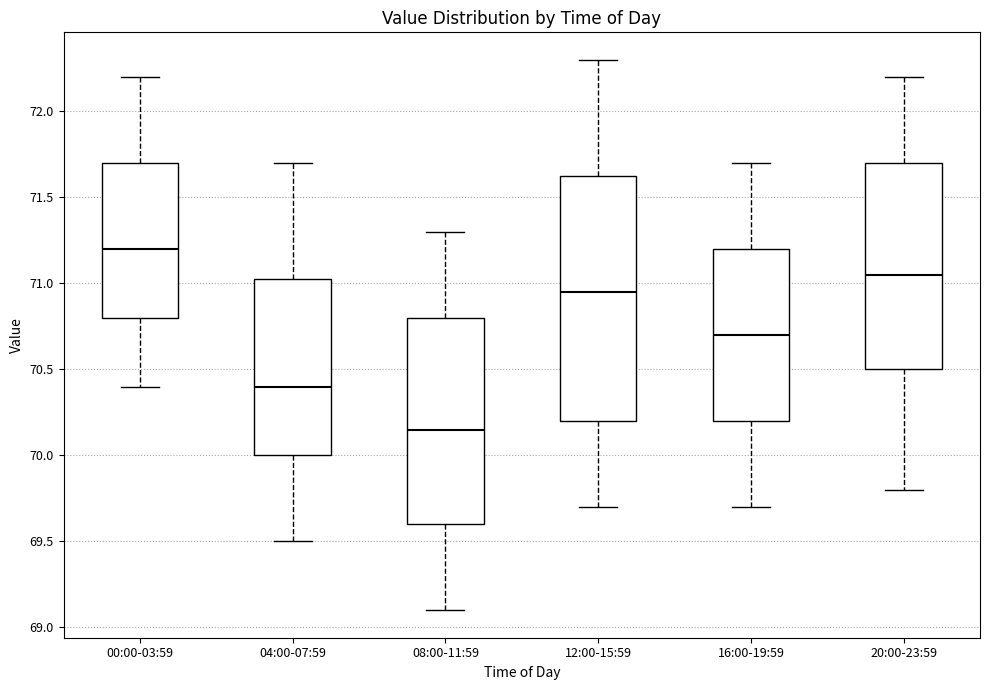

Reading left to right, read every box against the y-axis: the position of its median line, the range the box covers, and the ends of its whiskers. The values are not printed on the chart, so give them approximately, as read against the axis.

00:00-03:59: median 71.20, box 70.80 to 71.70, whiskers 70.40 to 72.20
04:00-07:59: median 70.40, box 70.00 to 71.05, whiskers 69.50 to 71.70
08:00-11:59: median 70.15, box 69.60 to 70.80, whiskers 69.10 to 71.30
12:00-15:59: median 70.95, box 70.20 to 71.65, whiskers 69.70 to 72.30
16:00-19:59: median 70.70, box 70.20 to 71.20, whiskers 69.70 to 71.70
20:00-23:59: median 71.05, box 70.50 to 71.70, whiskers 69.80 to 72.20